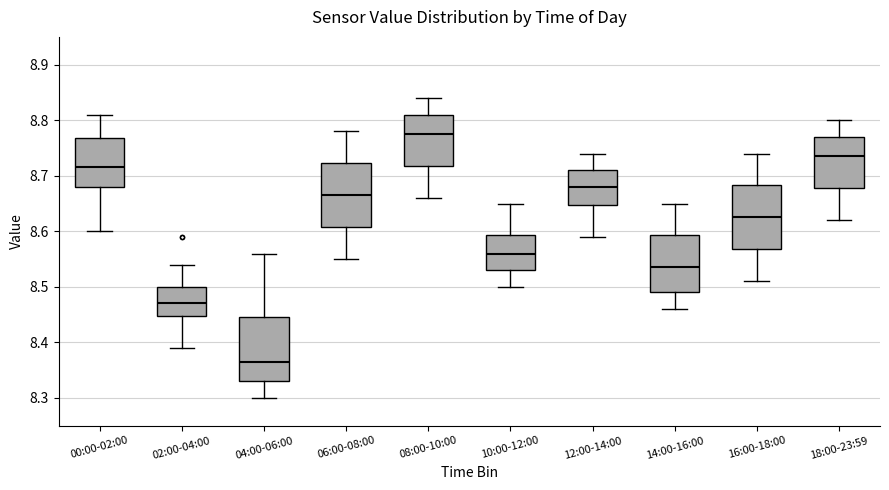

Where is the lower edge of the box for 10:00-12:00 on the y-axis? The values are not printed on the chart, so give them approximately, as read against the axis.

8.53